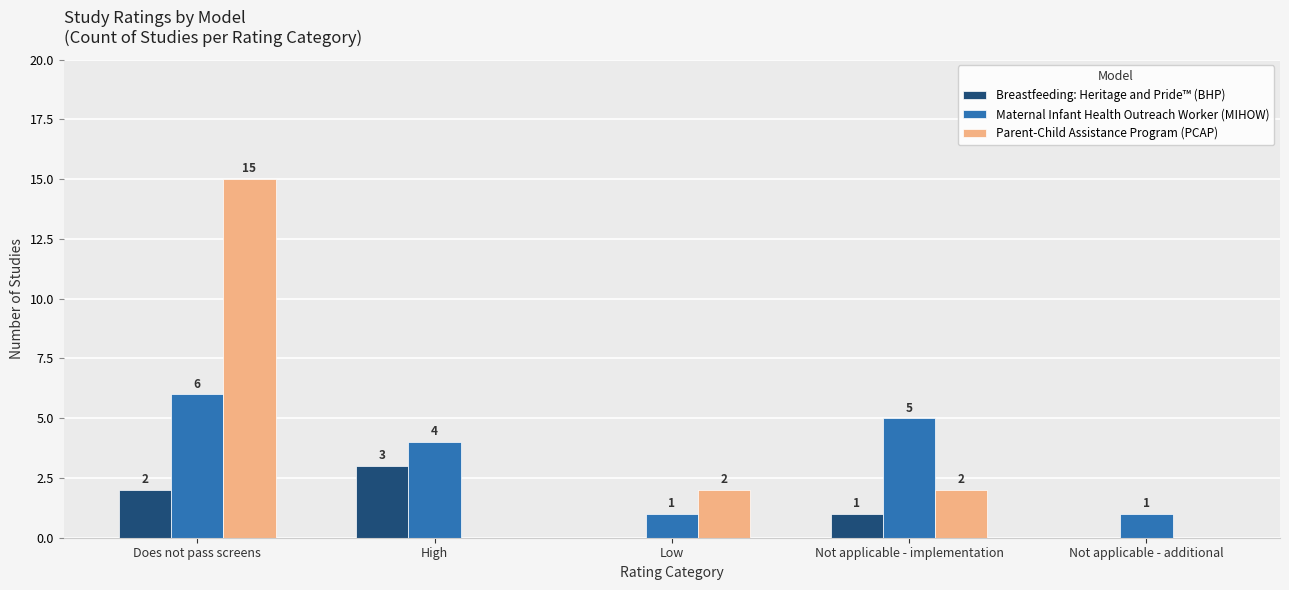

At which category is the sum across all series the highest?

Does not pass screens